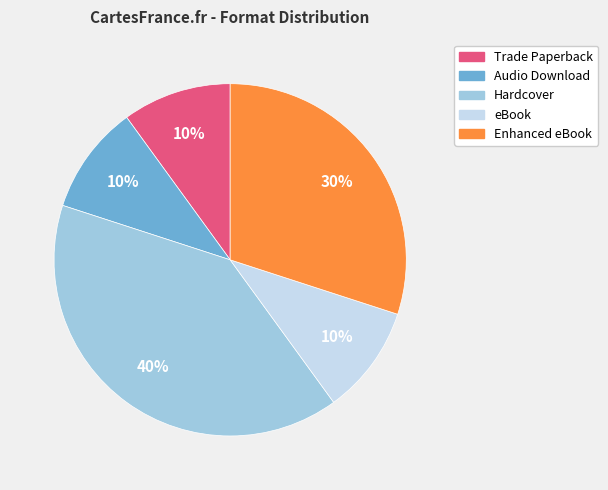

Does Trade Paperback account for over 50% of the chart?

No